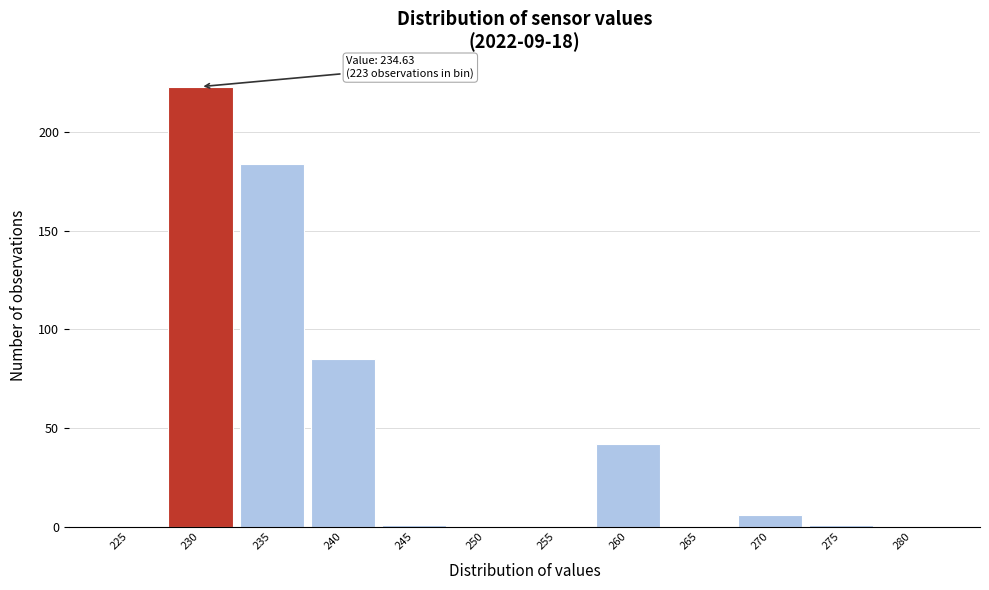

Reading left to right, transcribe all the data shown in this chart.

225=0	230=223	235=184	240=85	245=1	250=0	255=0	260=42	265=0	270=6	275=1	280=0